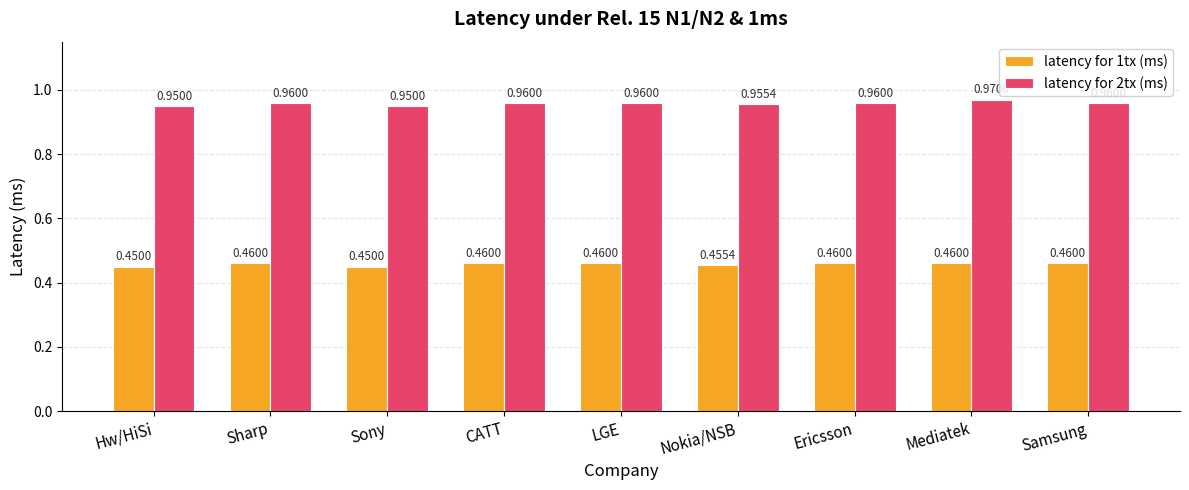

At how many categories does at least one series exceed 0?

9